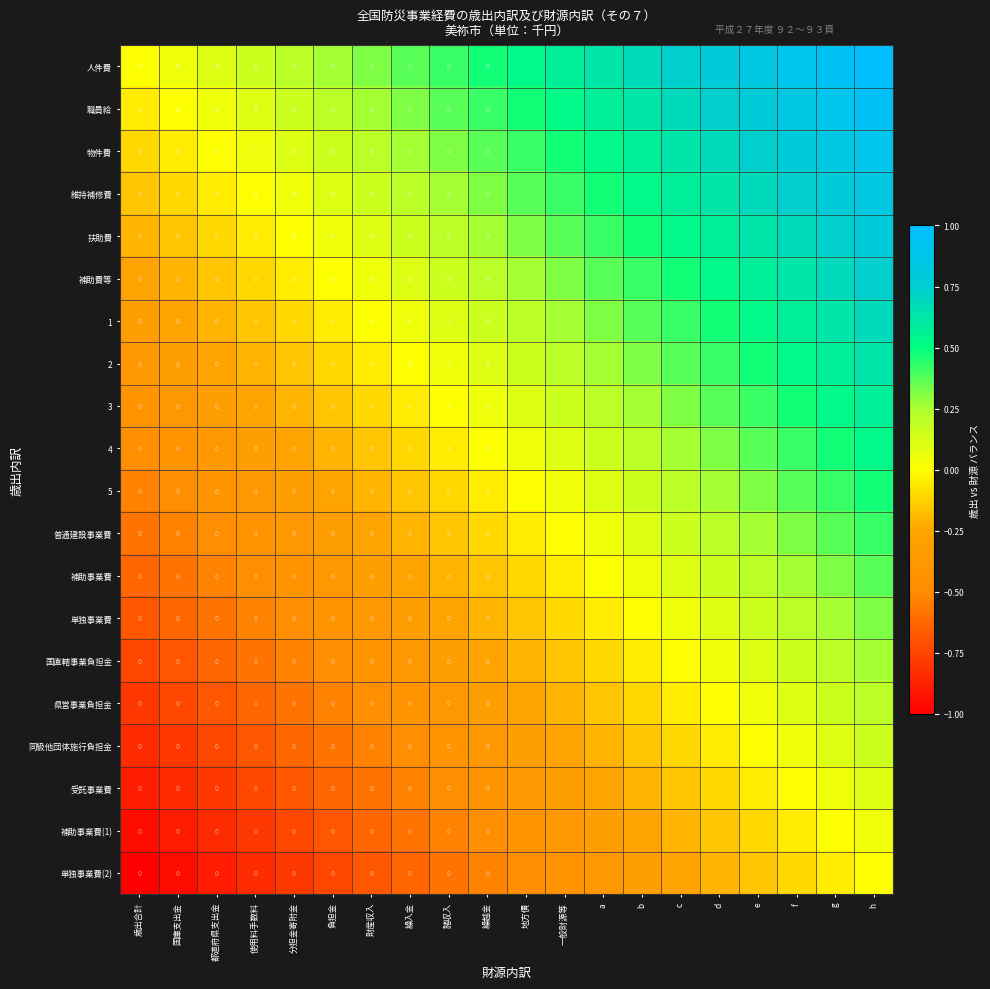

What is the approximate value of 受託事業費 at 都道府県支出金?

-0.8